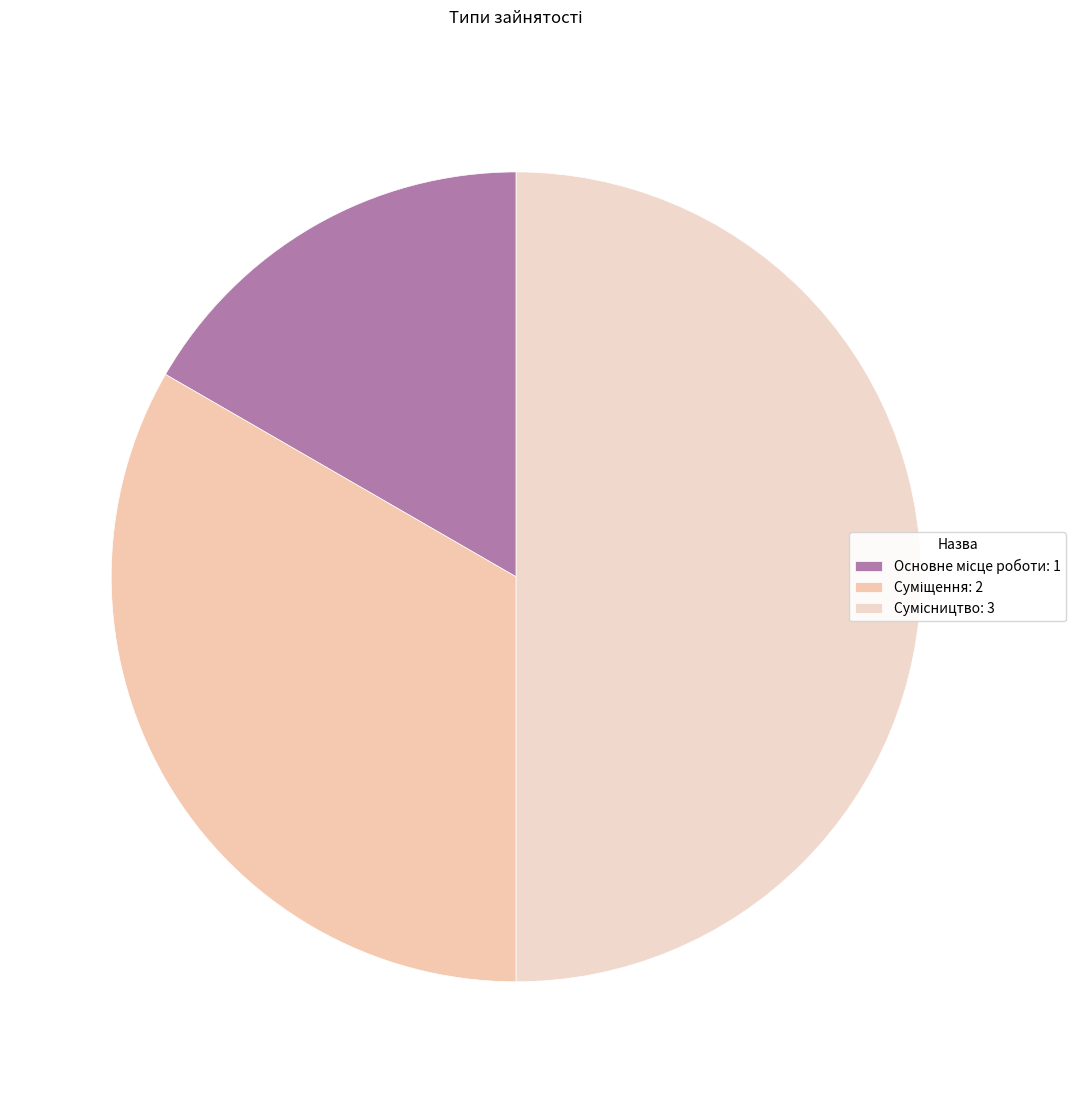

To the nearest percent, what percentage of the pie is Суміщення?

33%